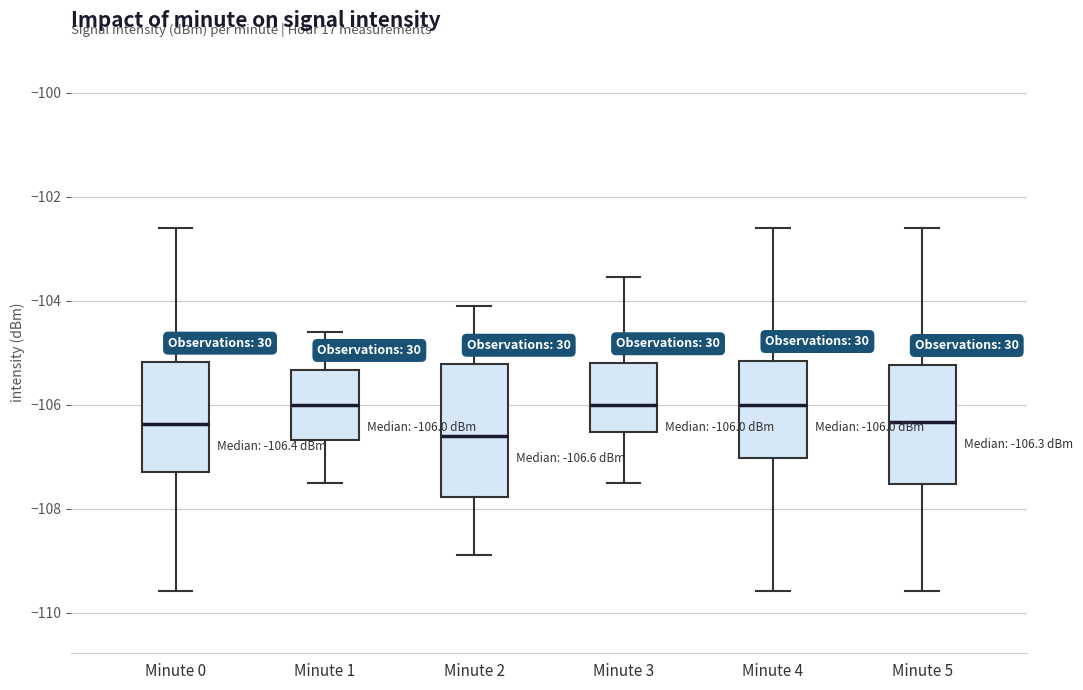

Comparing the boxes themselves (not the whiskers), which one is the tallest?

Minute 2